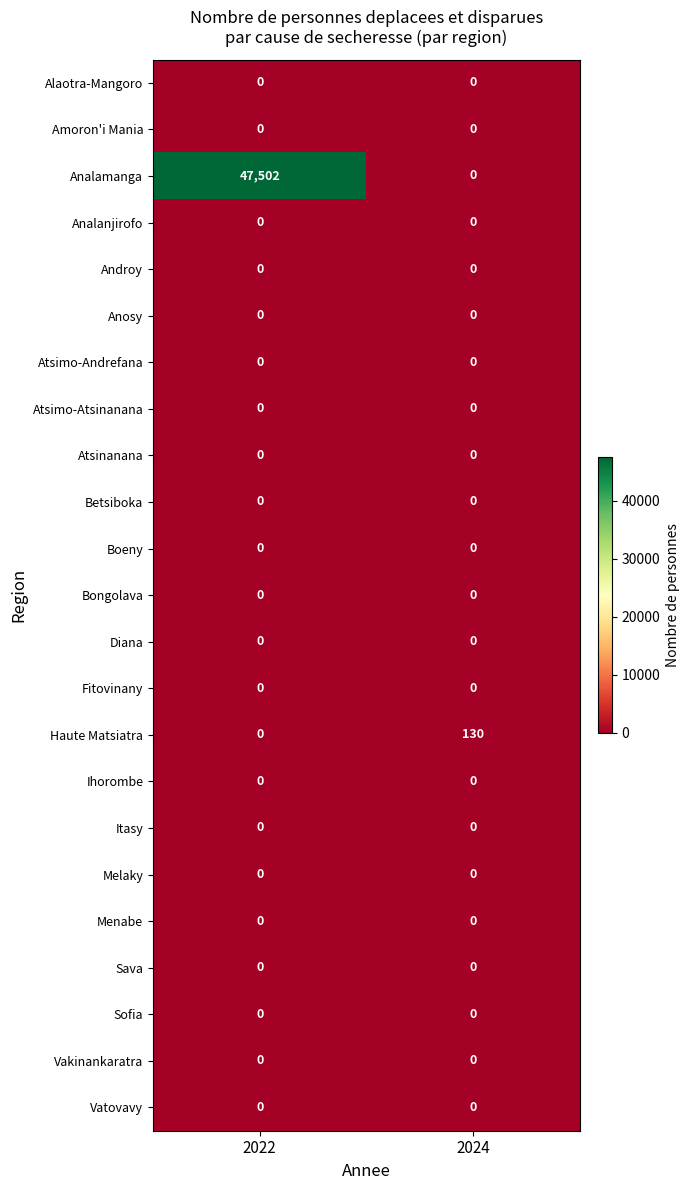

The Melaky series shows 0 at 2022. True or false?

True